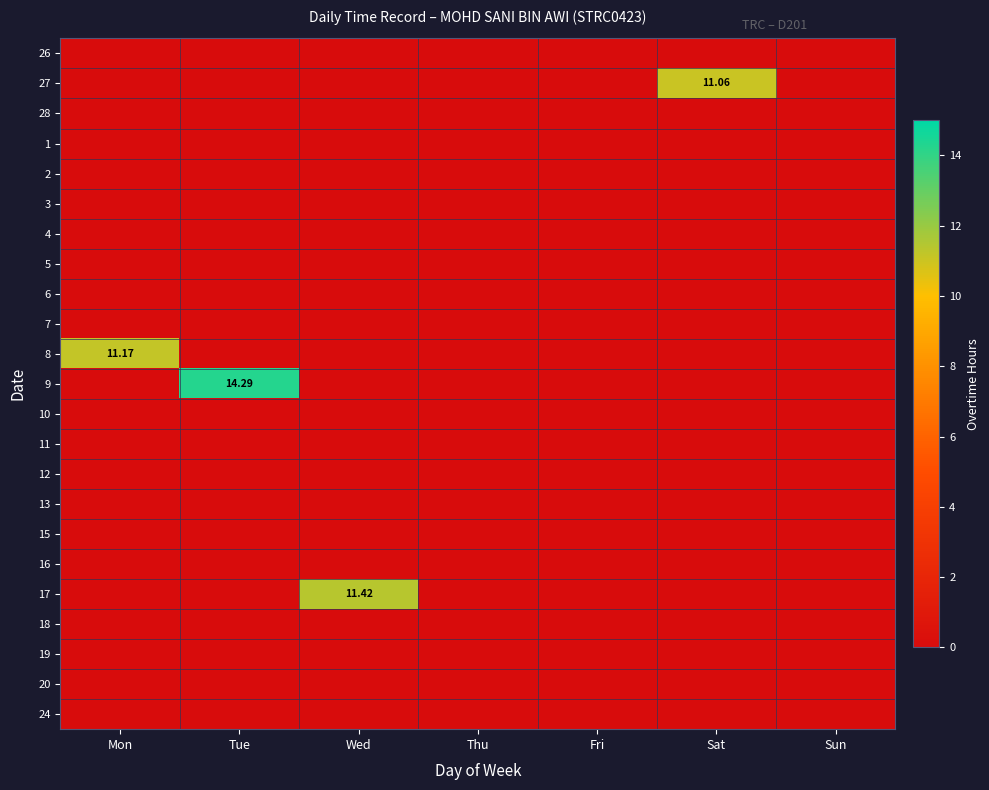

True or false: 1 has a value of 0.0 at Wed.

True